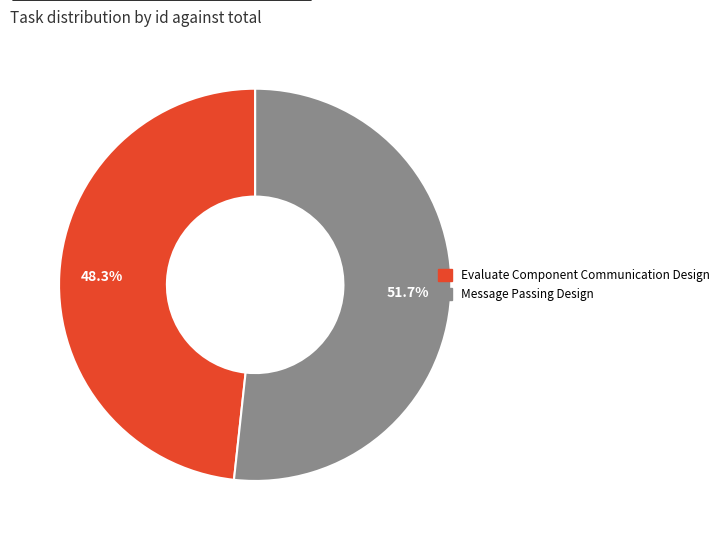

Combined, what portion of the pie is Evaluate Component Communication Design and Message Passing Design?

100.0%